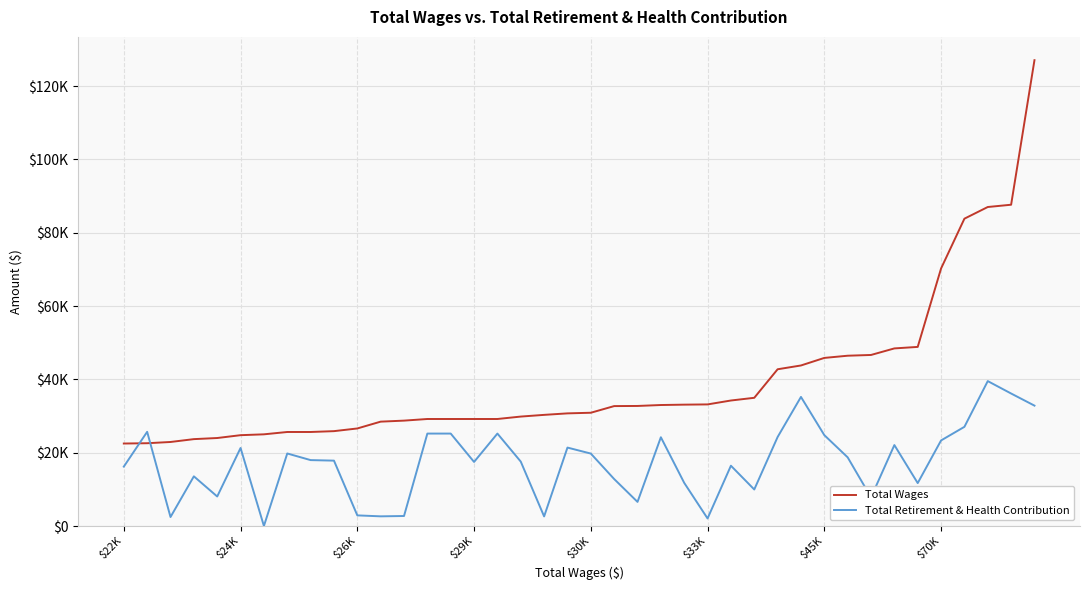

Reading right to left, transcribe all the data shown in this chart.

Total Wages: 127098	87659	87037	83852	70264	48866	48455	46667	46462	45862	43800	42765	34979	34241	33176	33110	33010	32754	32718	30901	30730	30322	29858	29196	29196	29196	29196	28751	28474	26613	25881	25651	25651	25013	24780	24006	23703	22925	22584	22504
Total Retirement & Health Contribution: 32844	36149	39535	27060	23345	11710	22083	7812	18734	24793	35217	24278	9964	16446	2057	11770	24217	6576	12814	19763	21395	2613	17570	25219	17479	25219	25219	2729	2637	2898	17835	17980	19788	0	21284	8052	13550	2447	25696	16203